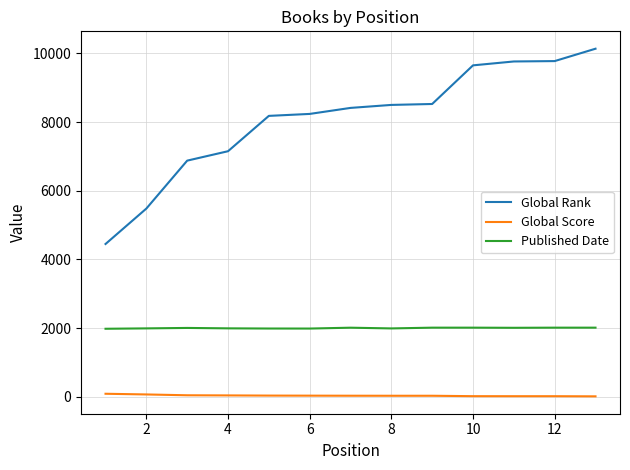

What is the maximum value for Global Rank?

10132